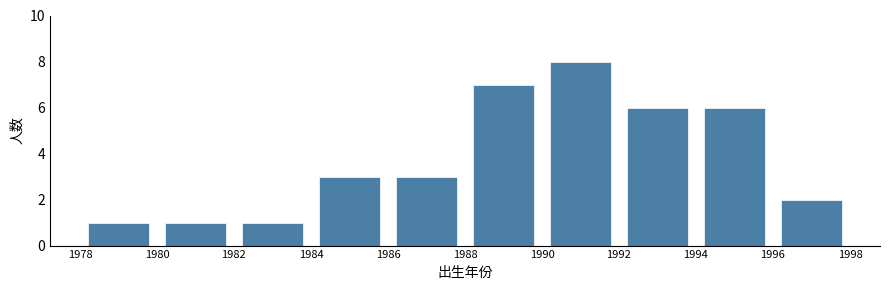

Reading left to right, transcribe this chart: for each bar, give the range it covers on the x-axis and its height. The values are not printed on the chart, so give them approximately, as read against the axis.

1978 to 1980: 1
1980 to 1982: 1
1982 to 1984: 1
1984 to 1986: 3
1986 to 1988: 3
1988 to 1990: 7
1990 to 1992: 8
1992 to 1994: 6
1994 to 1996: 6
1996 to 1998: 2